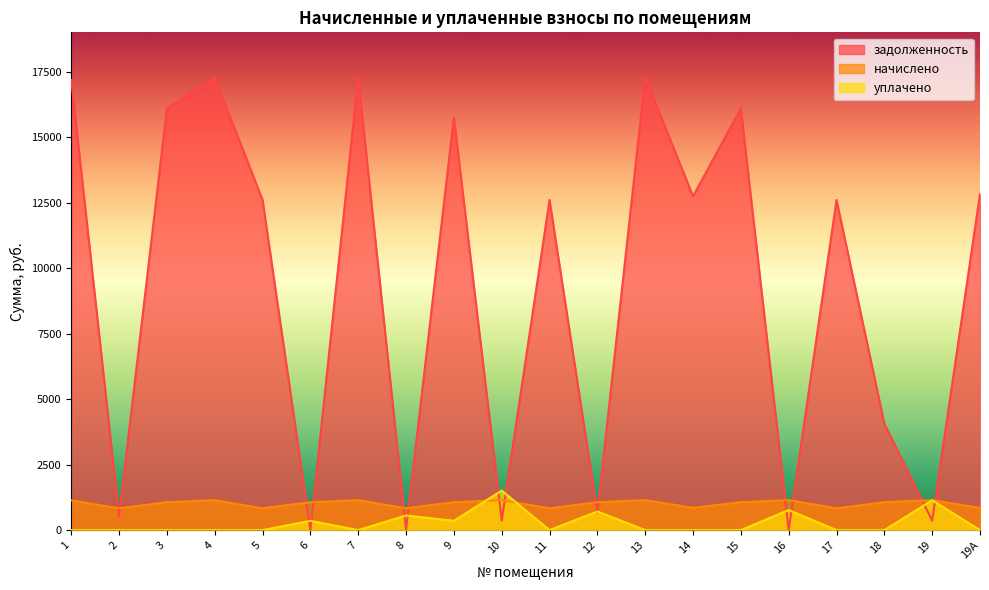

What is the maximum value shown in the chart?

17282.6